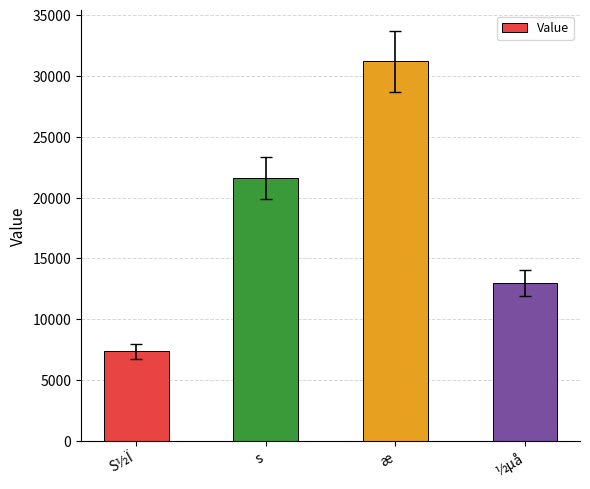

How many bars are there in total?

4